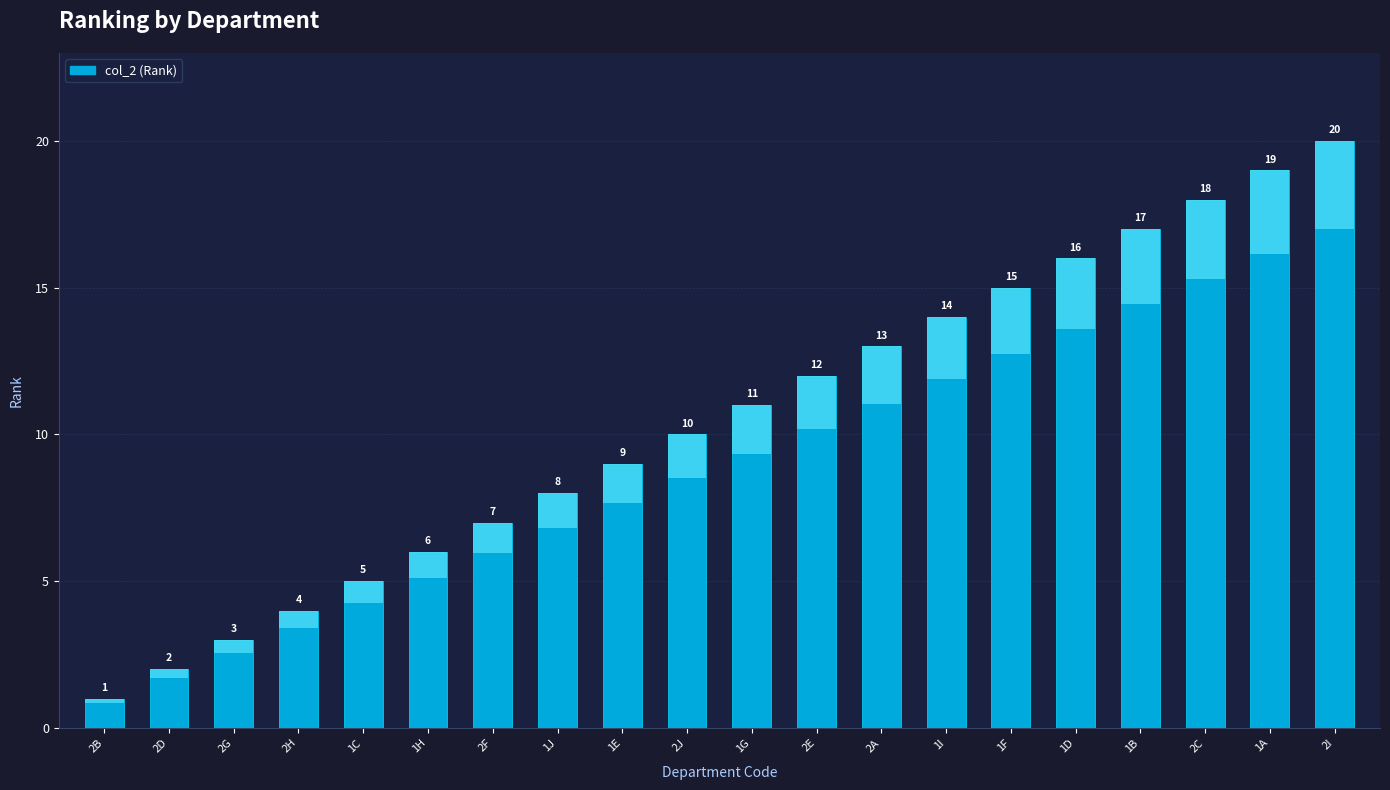

How many bars are there in total?

20